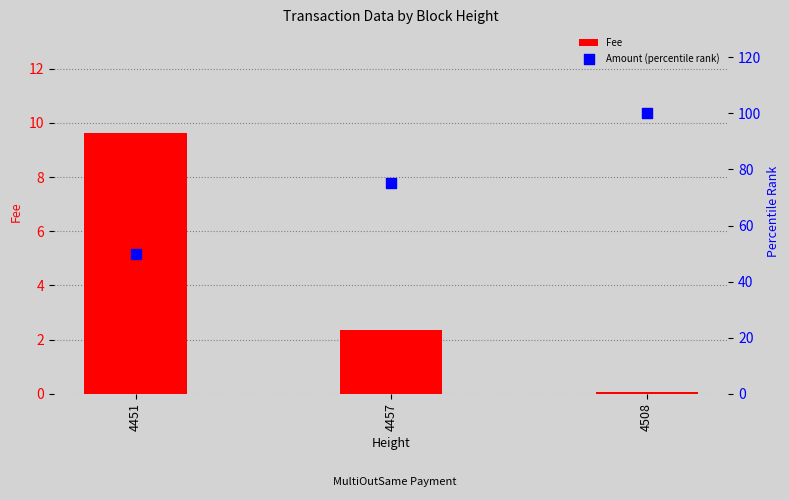

Is the value of Amount (percentile rank) at 4508 greater than the value of Fee at 4451?

Yes